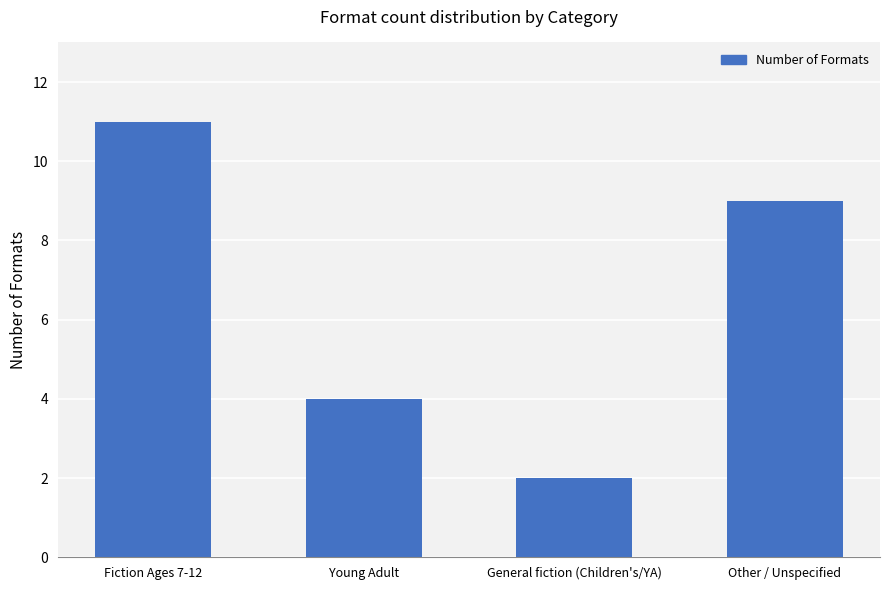

How many series are shown in this chart?

1